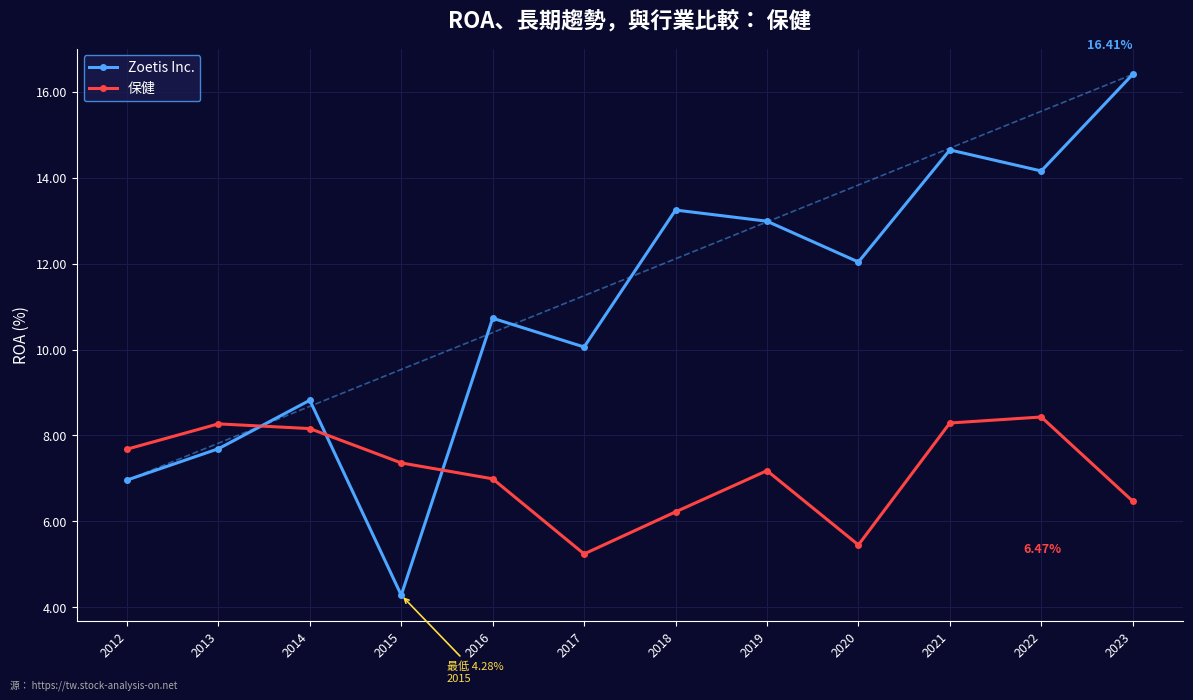

What is the value of the Zoetis Inc. point at the 8th from the left?

0.1